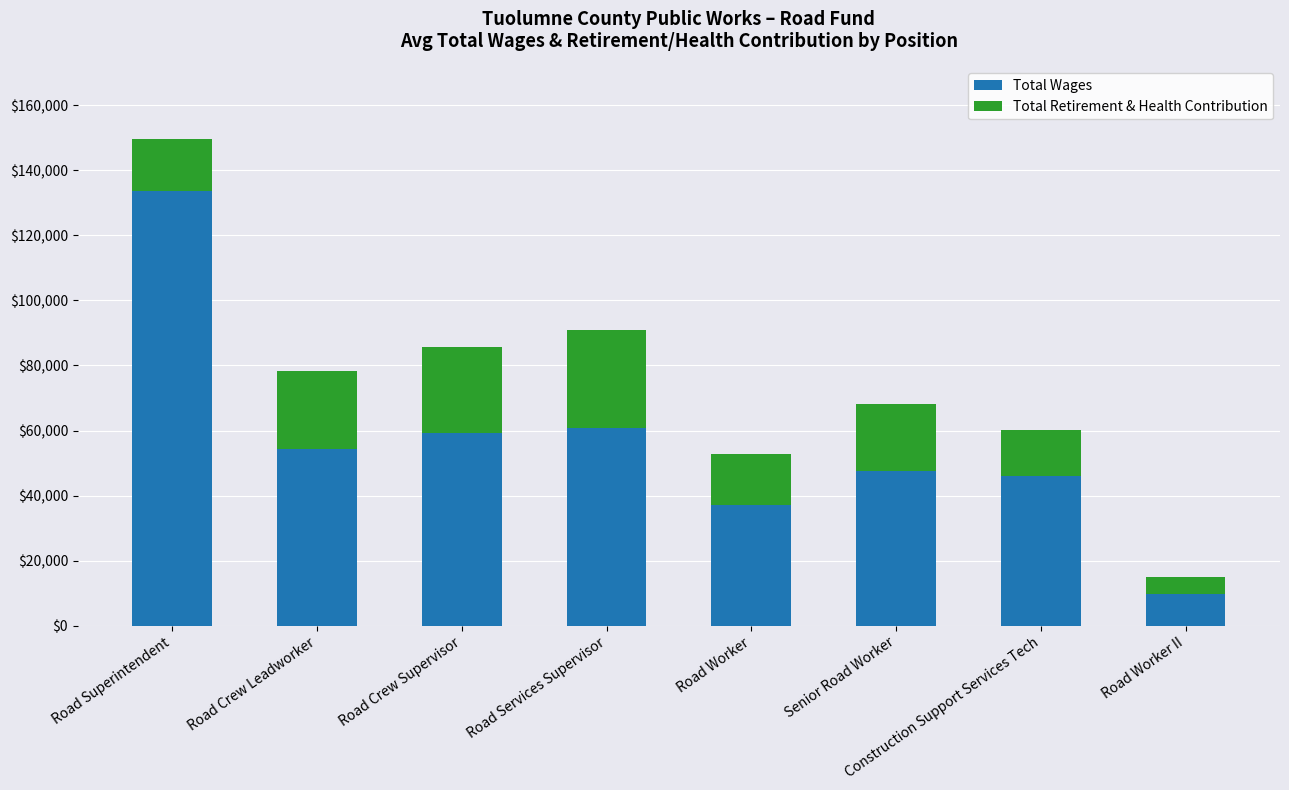

Which category has the highest value in the Total Wages series?

Road Superintendent